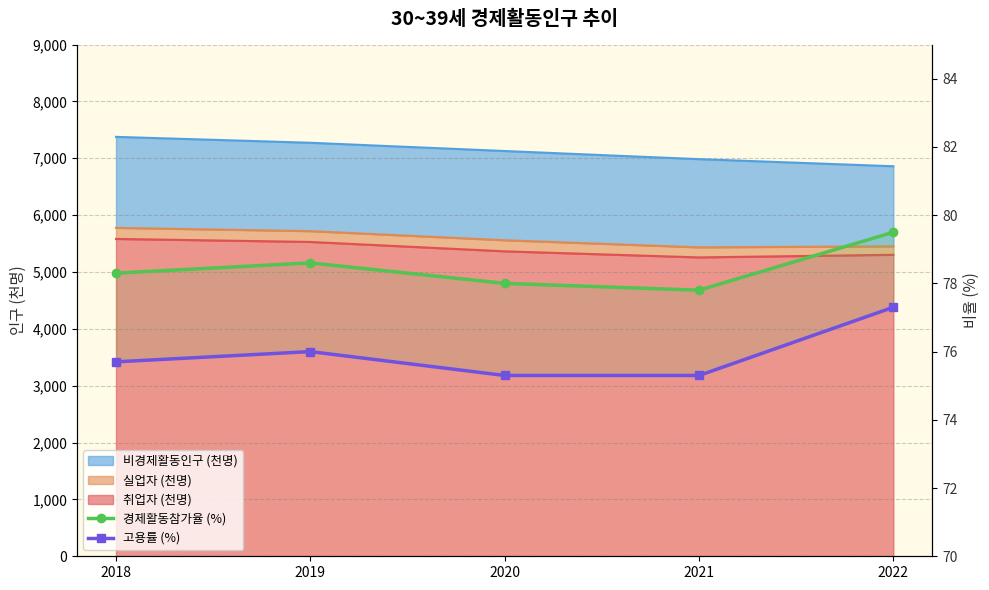

True or false: 경제활동참가율 (%) and 고용률 (%) intersect in this chart.

False